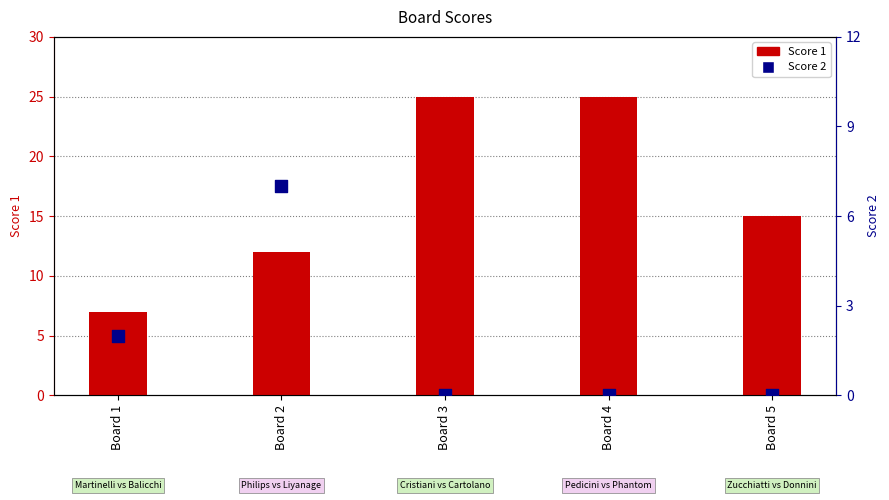

What are all the series names shown in the legend?

Score 1, Score 2